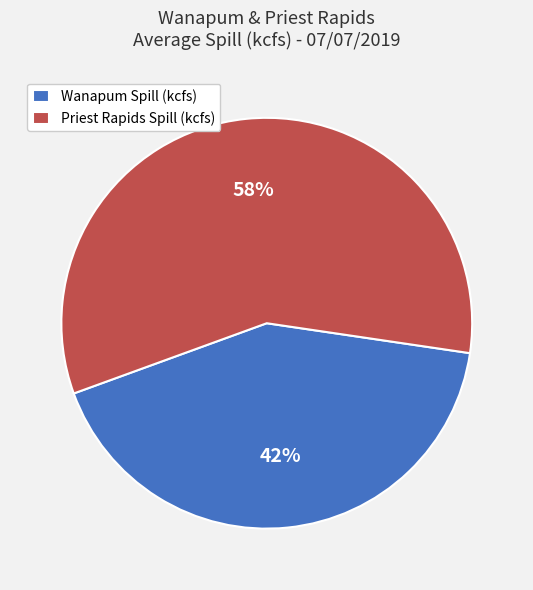

Is it true that Wanapum Spill (kcfs) is 56% of the pie?

False